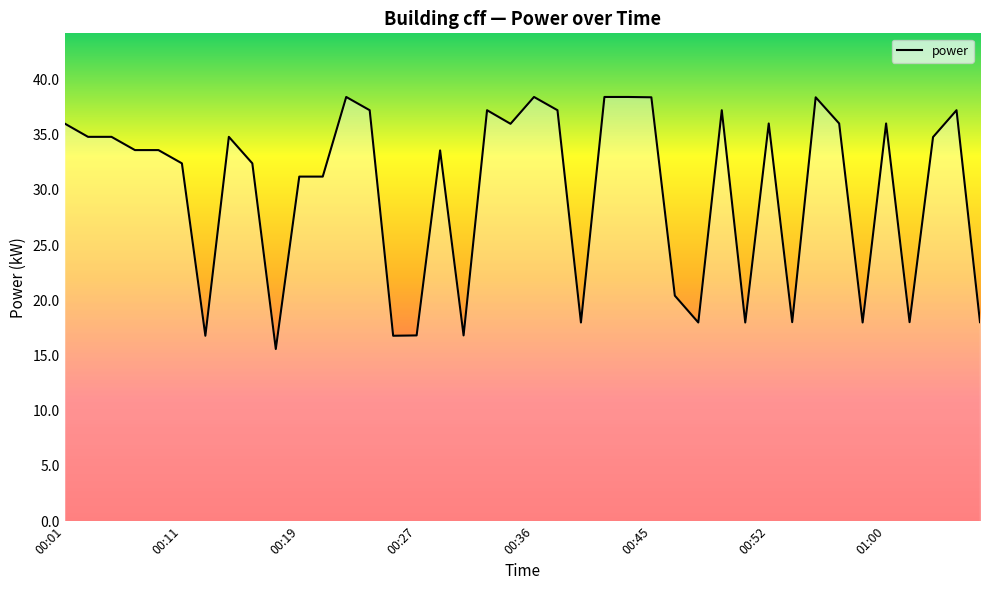

What is the difference between the maximum and minimum values?

22.8